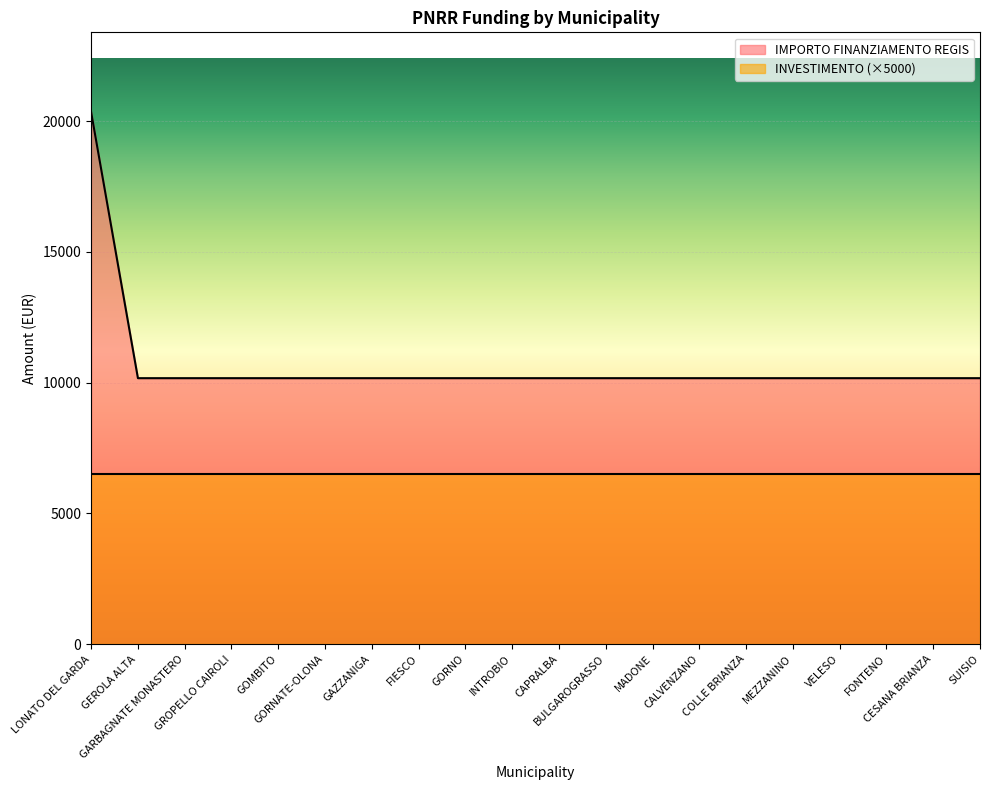

What is the ratio of the value at MEZZANINO to the value at CALVENZANO?

1.0